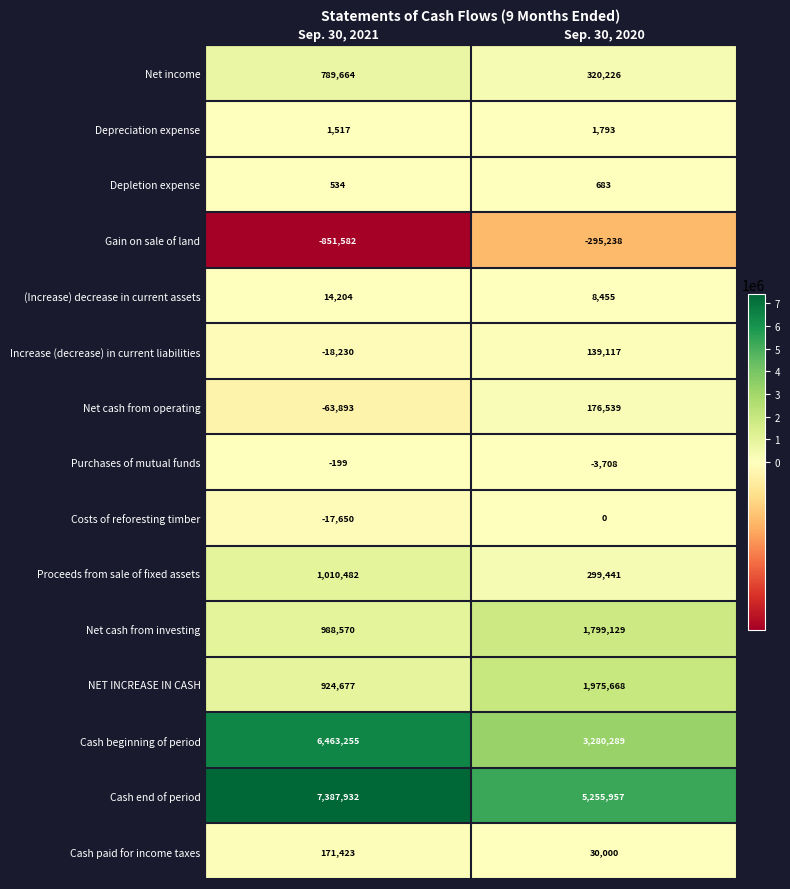

Which label corresponds to the smallest value in the chart?

Sep. 30, 2021